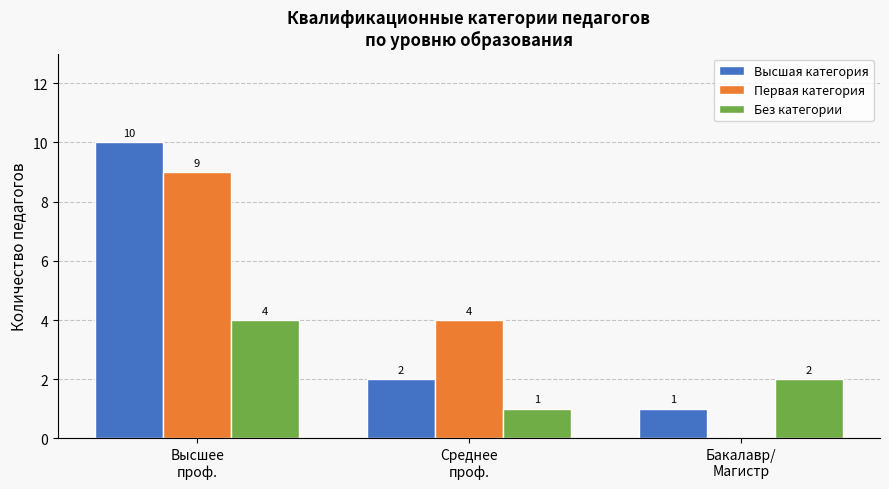

What is the maximum value shown in the chart?

10